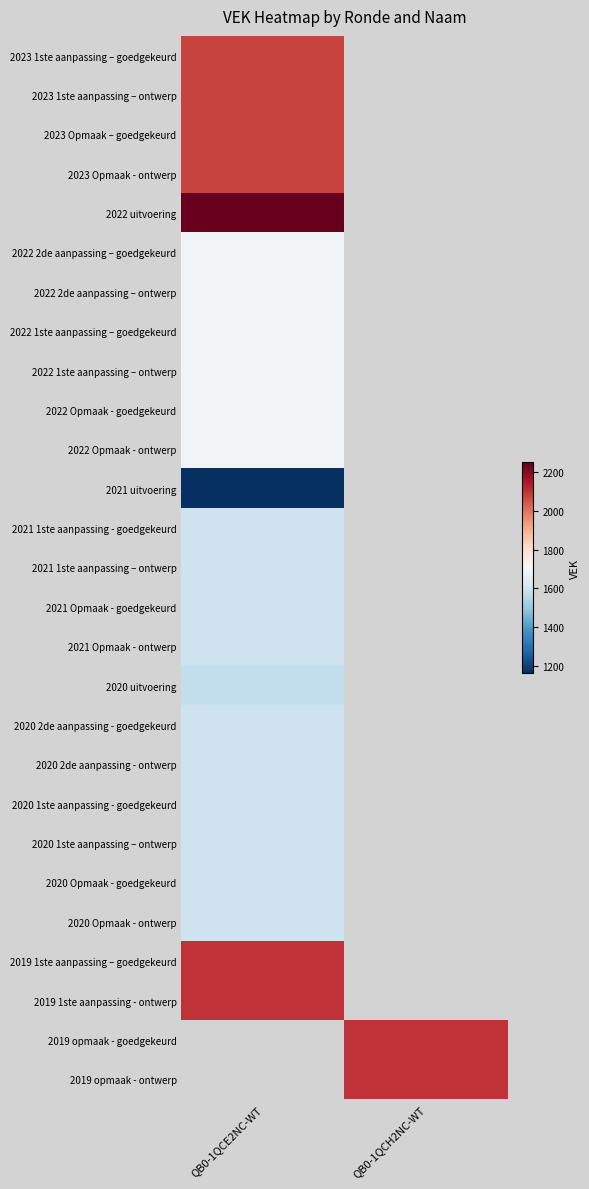

How many series are shown in this chart?

27